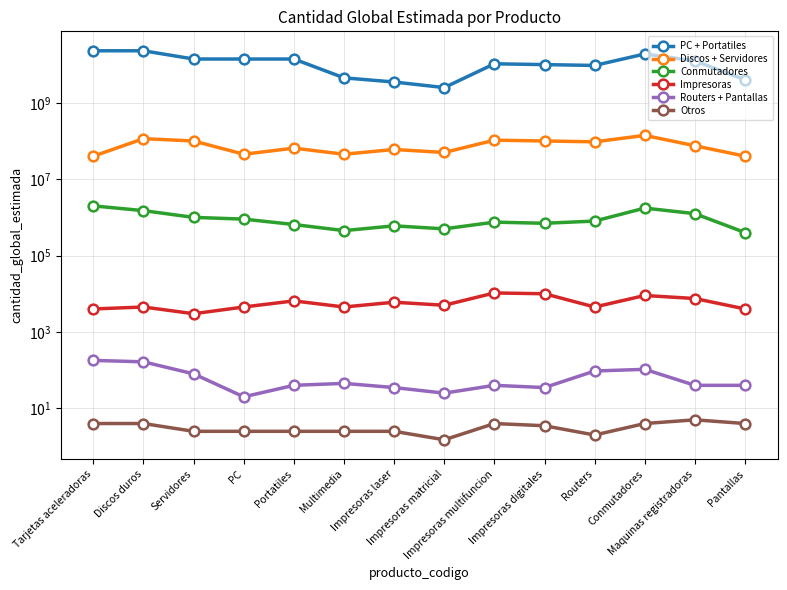

What is the sum of all Conmutadores values?

13250000.0